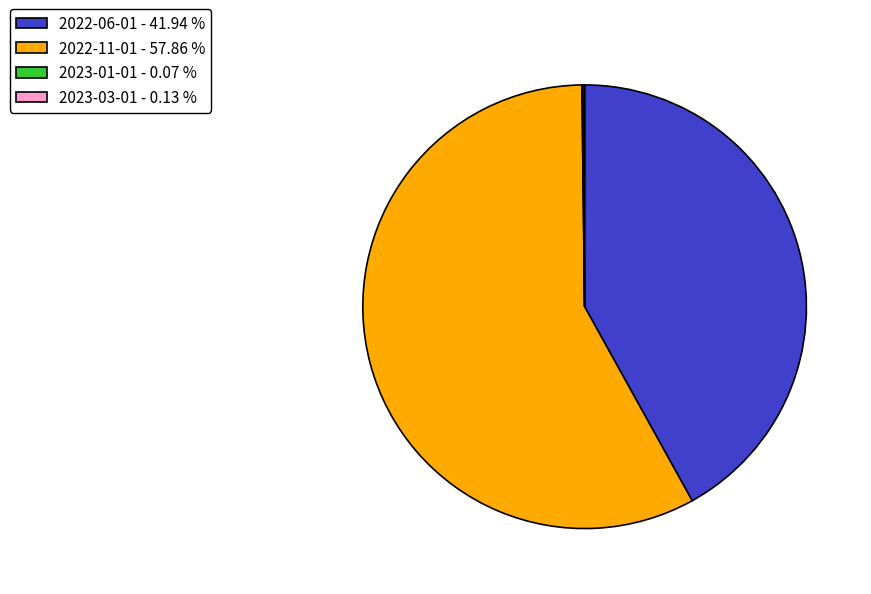

Does any single category account for the majority?

Yes